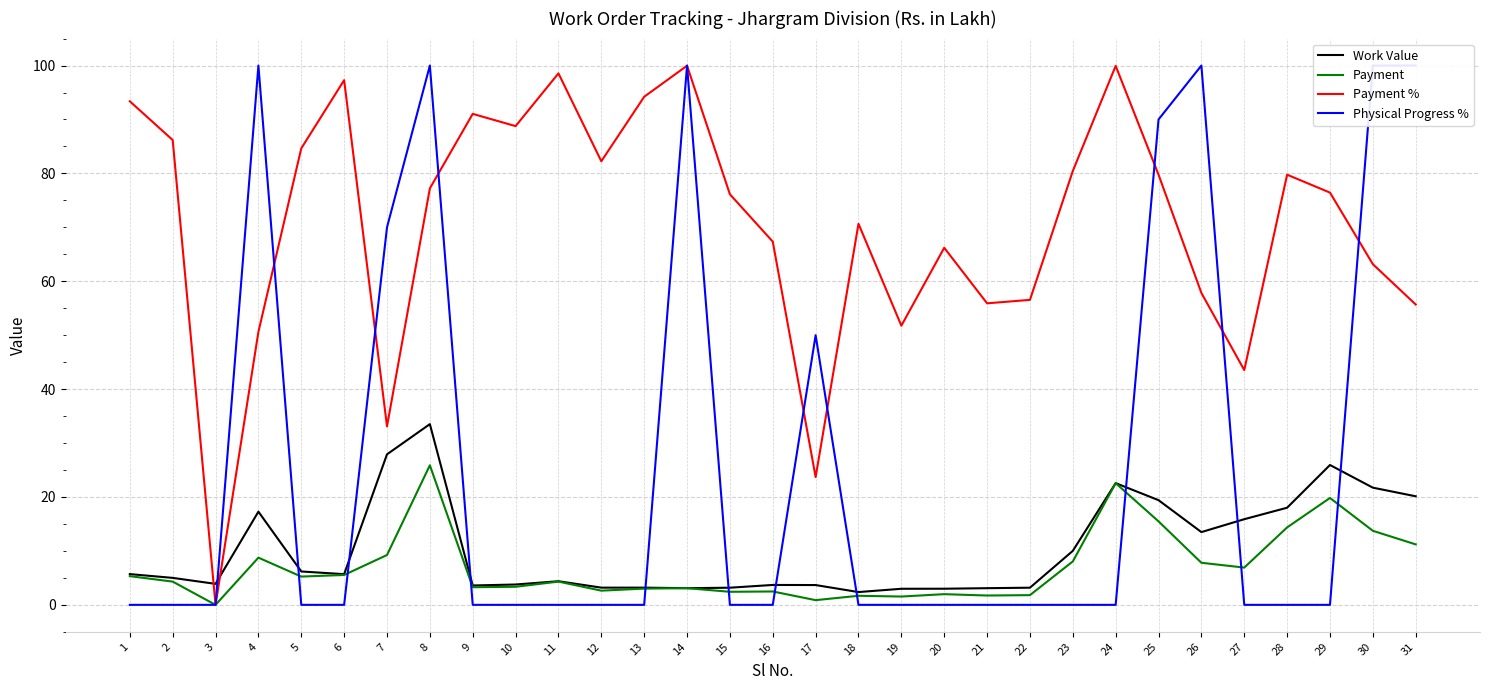

The Payment % series shows 77.2 at 8. True or false?

True